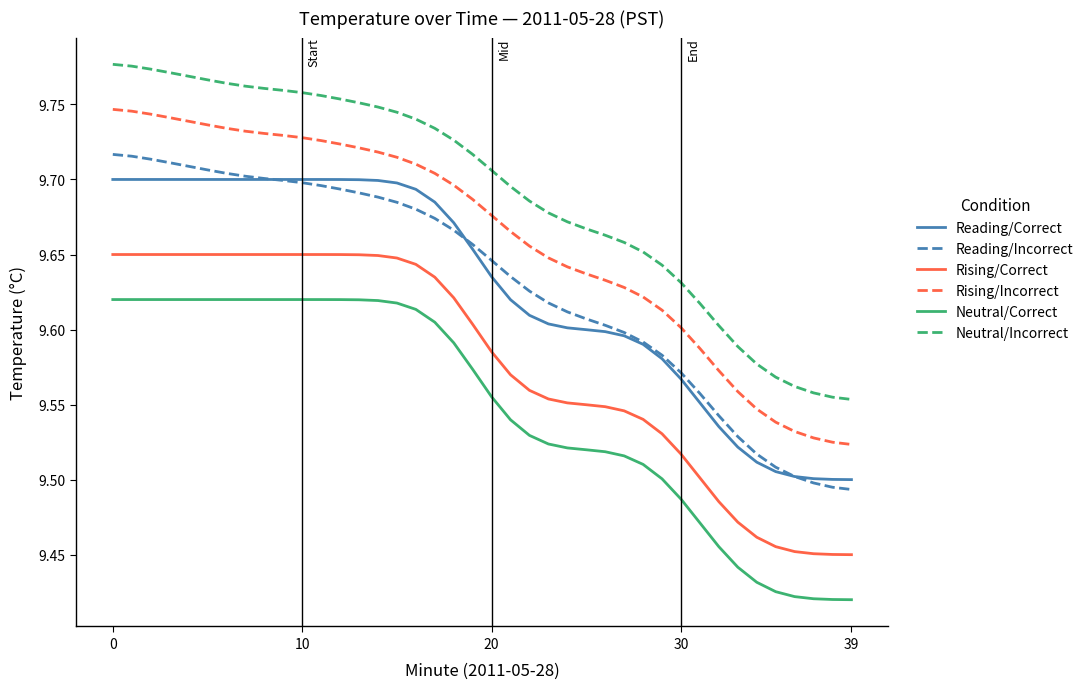

True or false: Reading/Incorrect and Rising/Incorrect cross at least once.

False